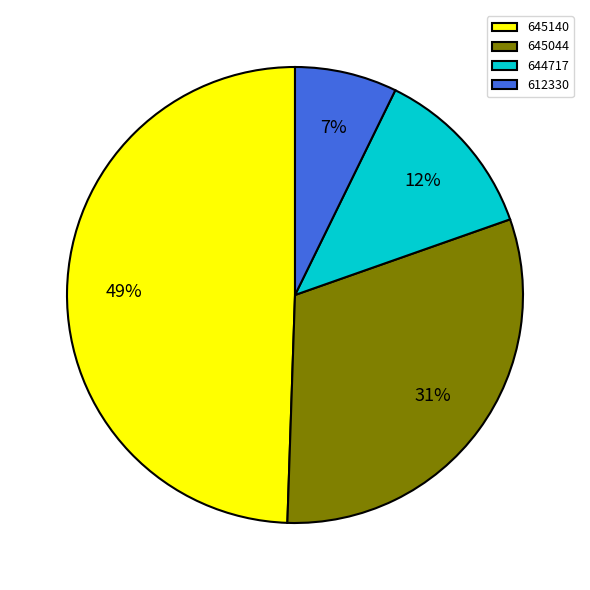

What is the smallest slice in the pie chart?

612330